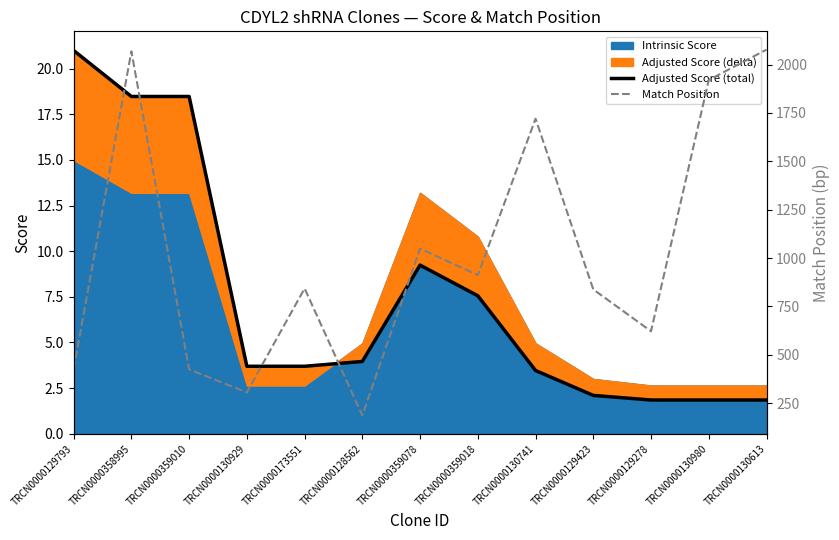

Reading left to right, what are all the values shown in this chart?

Adjusted Score (total): TRCN0000129793=21.0	TRCN0000358995=18.5	TRCN0000359010=18.5	TRCN0000130929=3.7	TRCN0000173551=3.7	TRCN0000128562=4.0	TRCN0000359078=9.2	TRCN0000359018=7.6	TRCN0000130741=3.5	TRCN0000129423=2.1	TRCN0000129278=1.8	TRCN0000130980=1.8	TRCN0000130613=1.8
Match Position: TRCN0000129793=426.0	TRCN0000358995=2068.0	TRCN0000359010=425.0	TRCN0000130929=306.0	TRCN0000173551=843.0	TRCN0000128562=187.0	TRCN0000359078=1049.0	TRCN0000359018=912.0	TRCN0000130741=1720.0	TRCN0000129423=838.0	TRCN0000129278=622.0	TRCN0000130980=1920.0	TRCN0000130613=2077.0